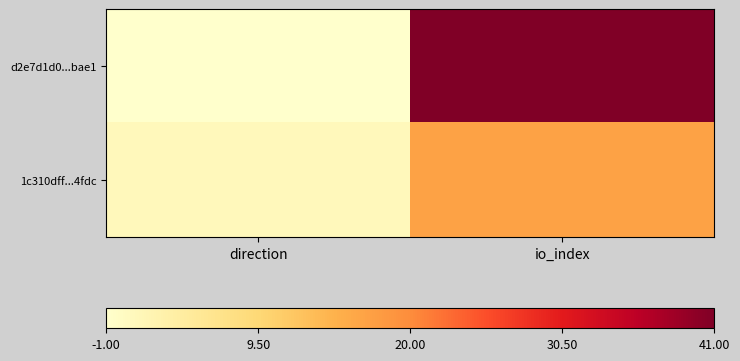

How many distinct data groups are displayed?

2